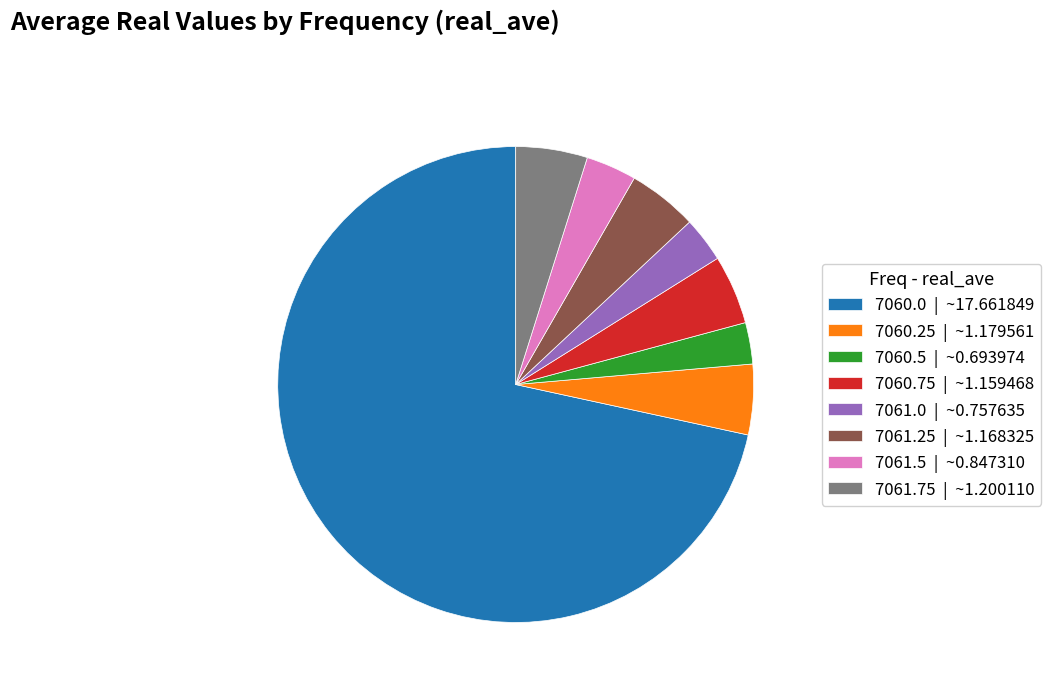

Does 7060.0 | ~17.661849 represent more than half of the total?

Yes